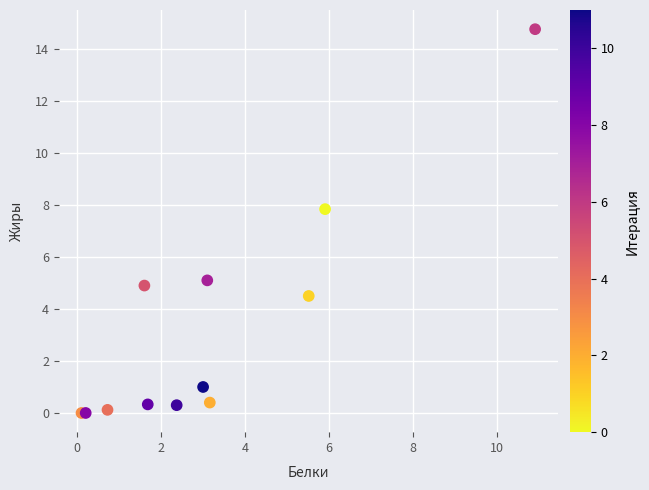

What Y value in the scatter plot is closest to 7?

7.8